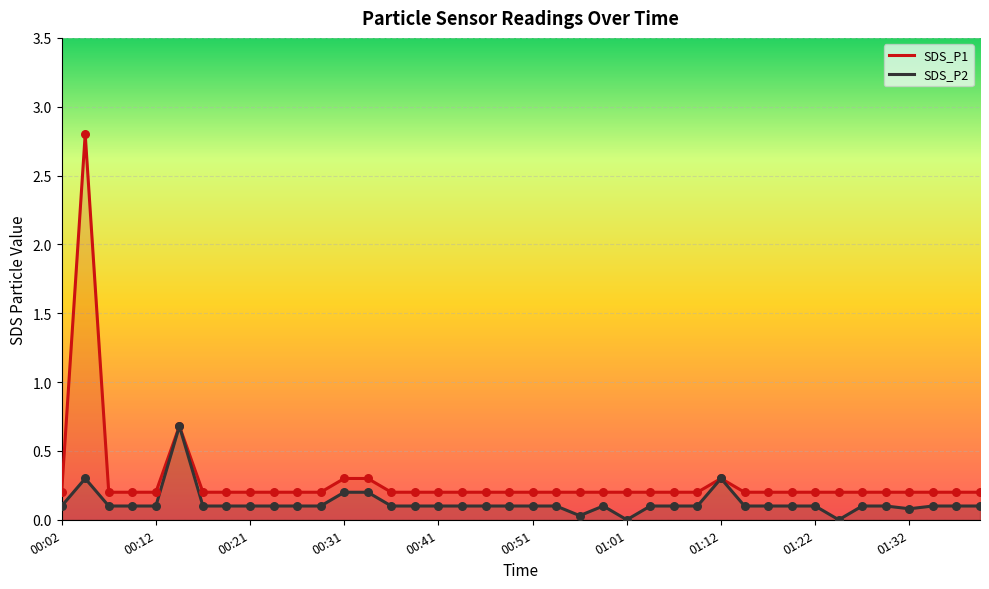

Is the value of SDS_P1 at 01:01 greater than the value of SDS_P2 at 00:12?

Yes